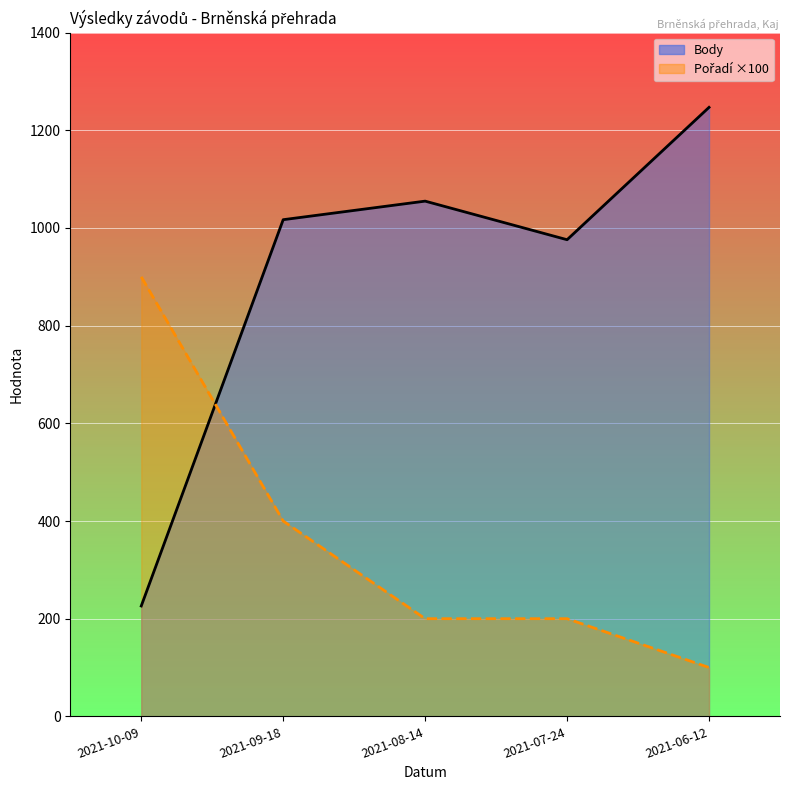

How many series are shown in this chart?

2